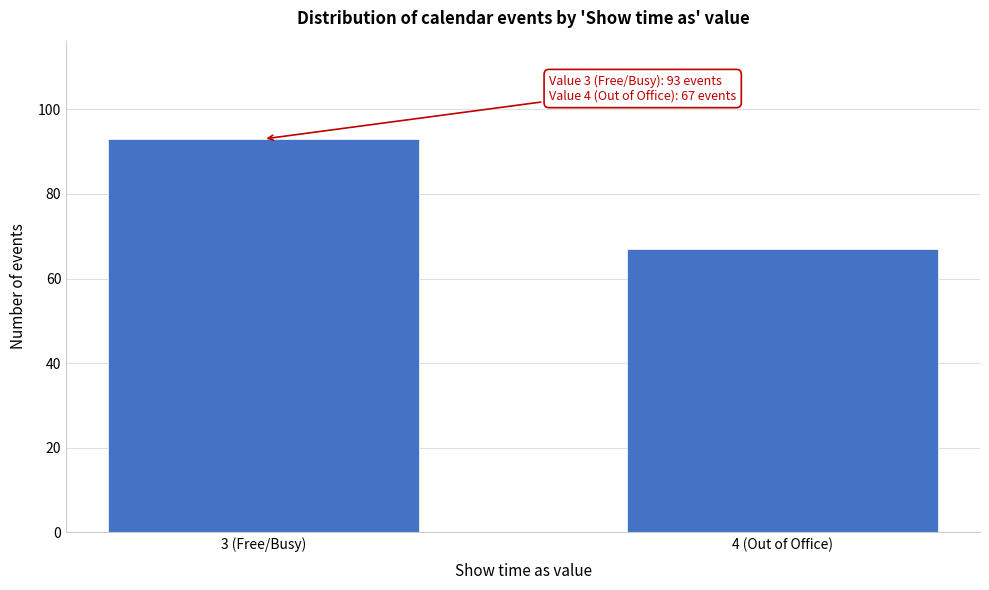

Reading left to right, transcribe all the data shown in this chart.

93	67